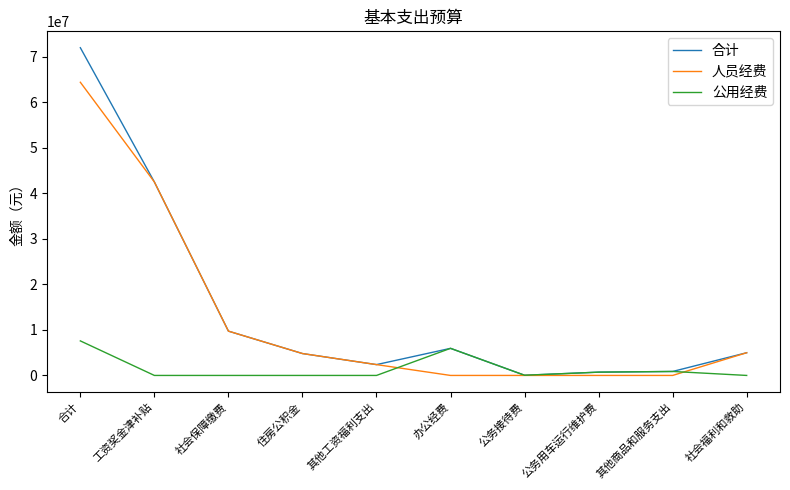

What position from the left is 工资奖金津补贴?

2